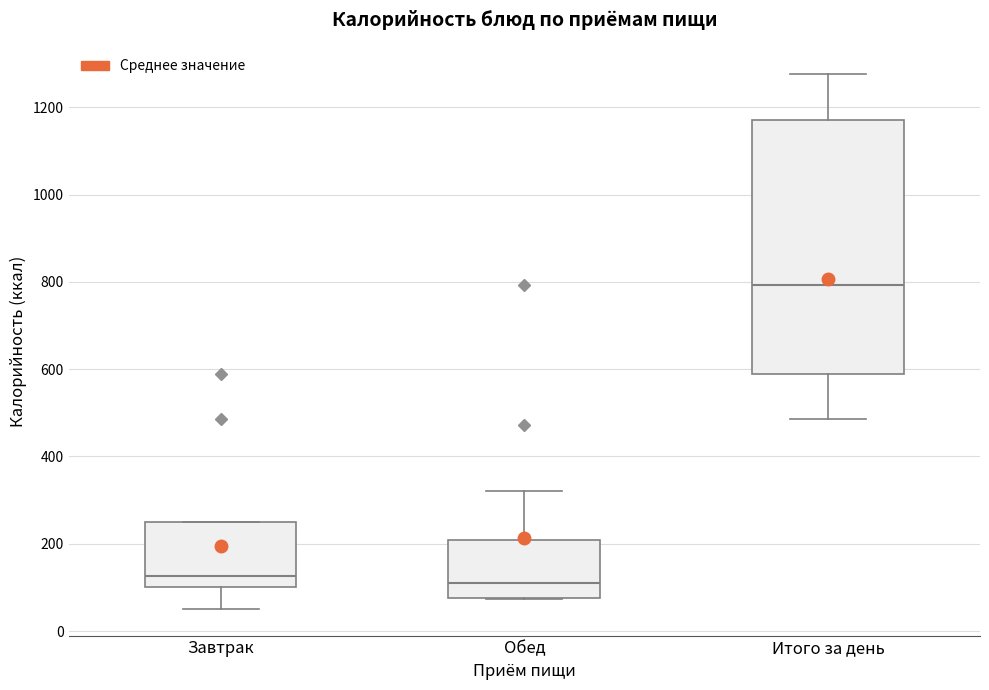

Which box is the tallest, from its lower edge to its upper edge?

Итого за день